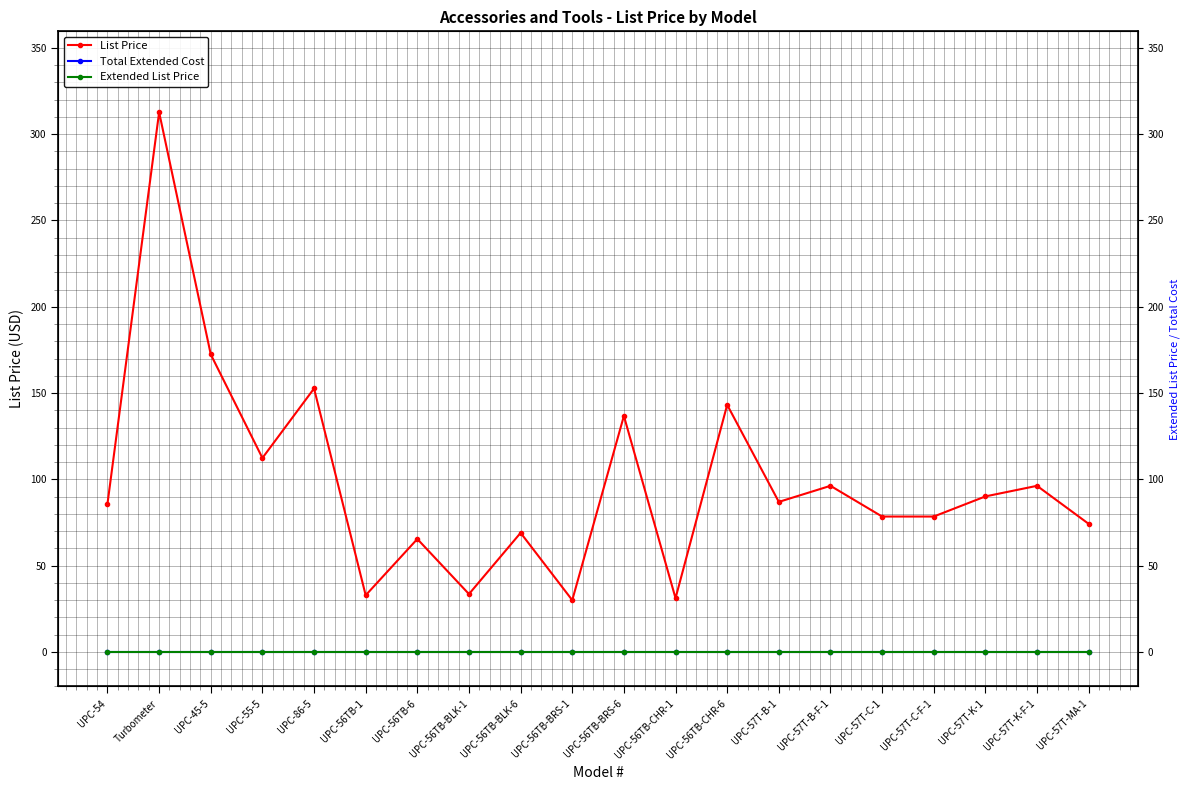

Does the chart display data point markers on the line(s)?

Yes